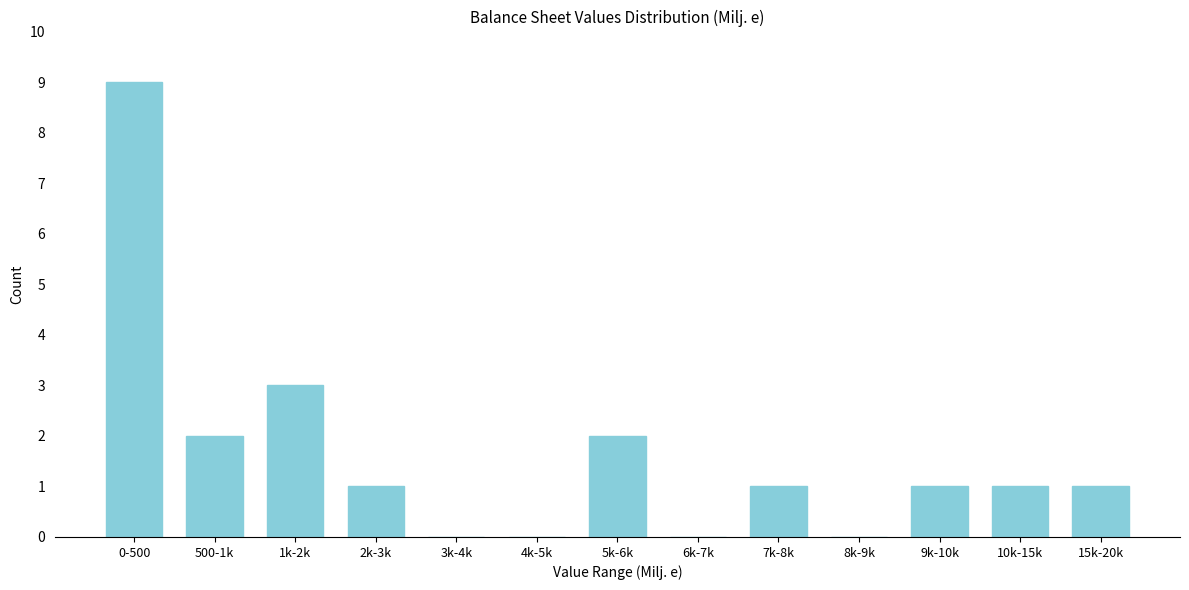

Reading left to right, transcribe all the data shown in this chart.

0-500=9	500-1k=2	1k-2k=3	2k-3k=1	3k-4k=0	4k-5k=0	5k-6k=2	6k-7k=0	7k-8k=1	8k-9k=0	9k-10k=1	10k-15k=1	15k-20k=1